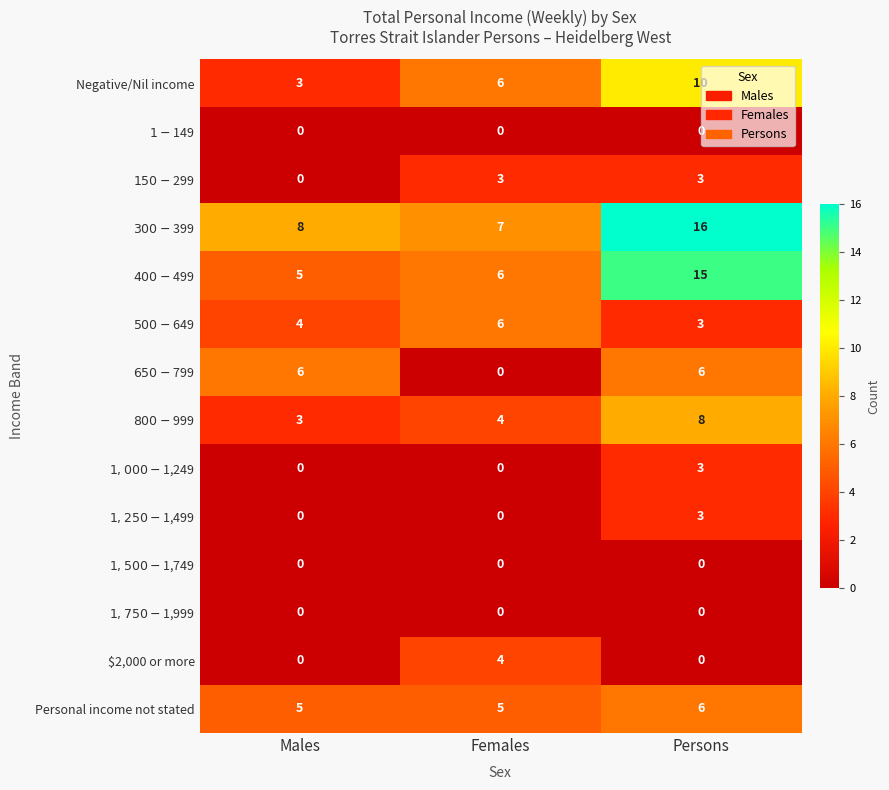

Rank the categories by Negative/Nil income value from highest to lowest.

Persons, Females, Males